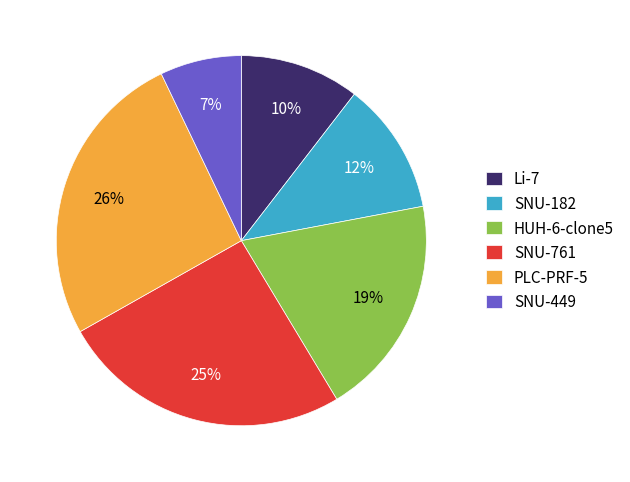

To the nearest percent, what is the difference between the largest and smallest slice percentages?

19%